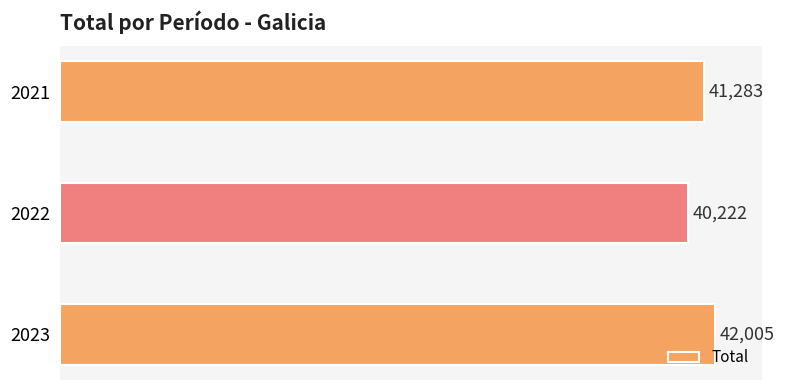

What is the minimum value shown in the chart?

40222